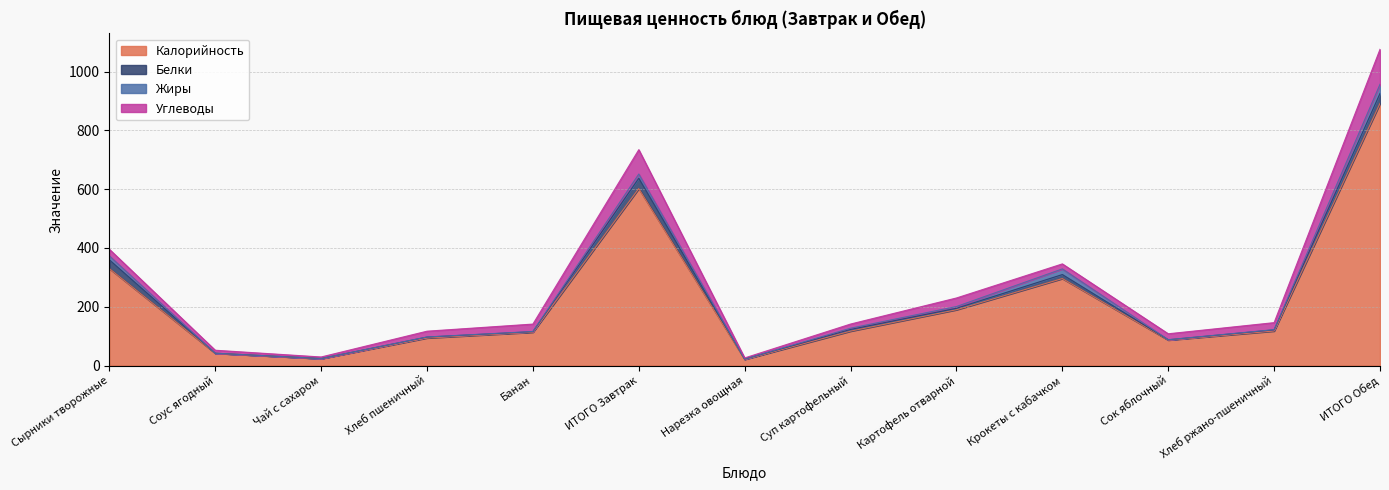

Is it true that Калорийность equals 113.4 at Банан?

True